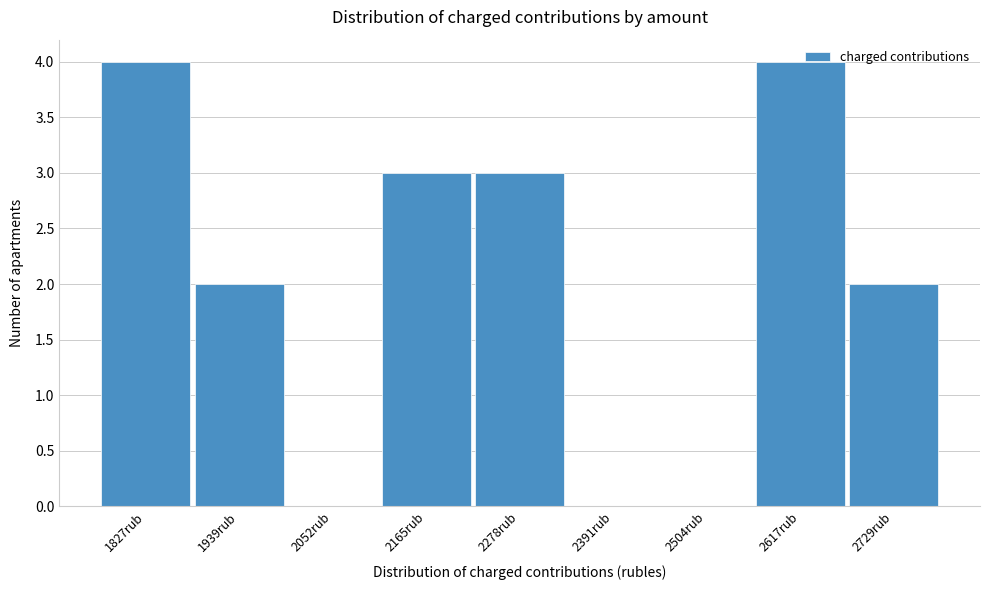

What is the maximum value shown in the chart?

4